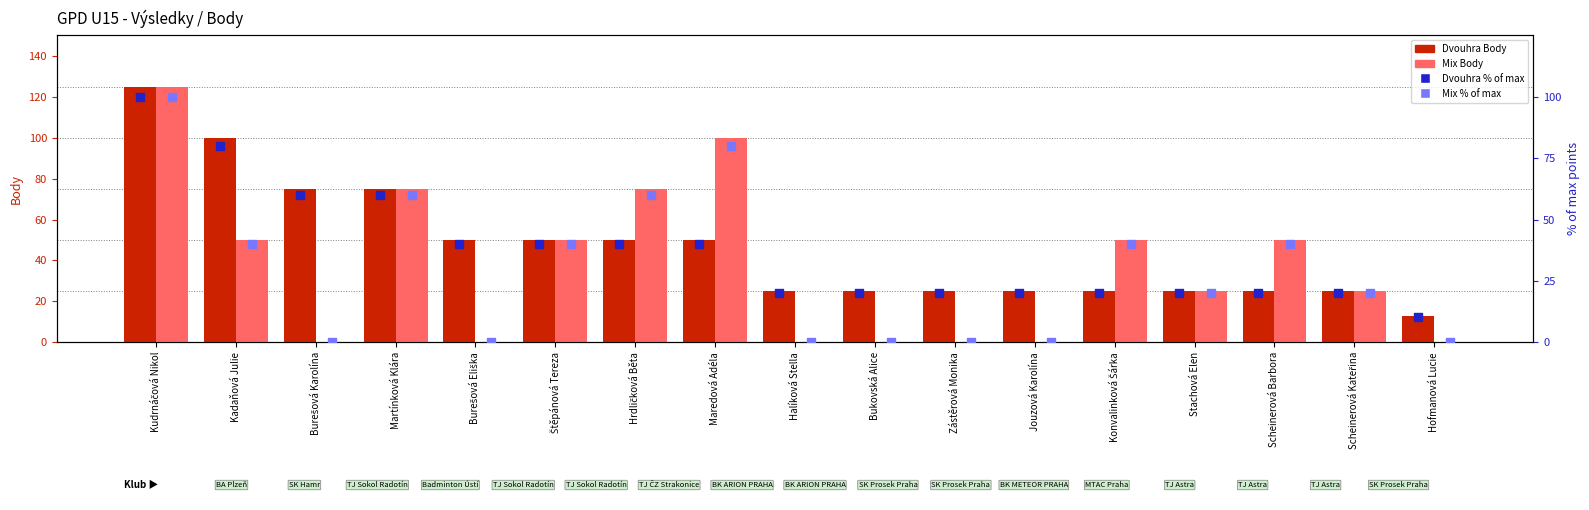

Which series reaches the maximum Y coordinate?

Dvouhra Body